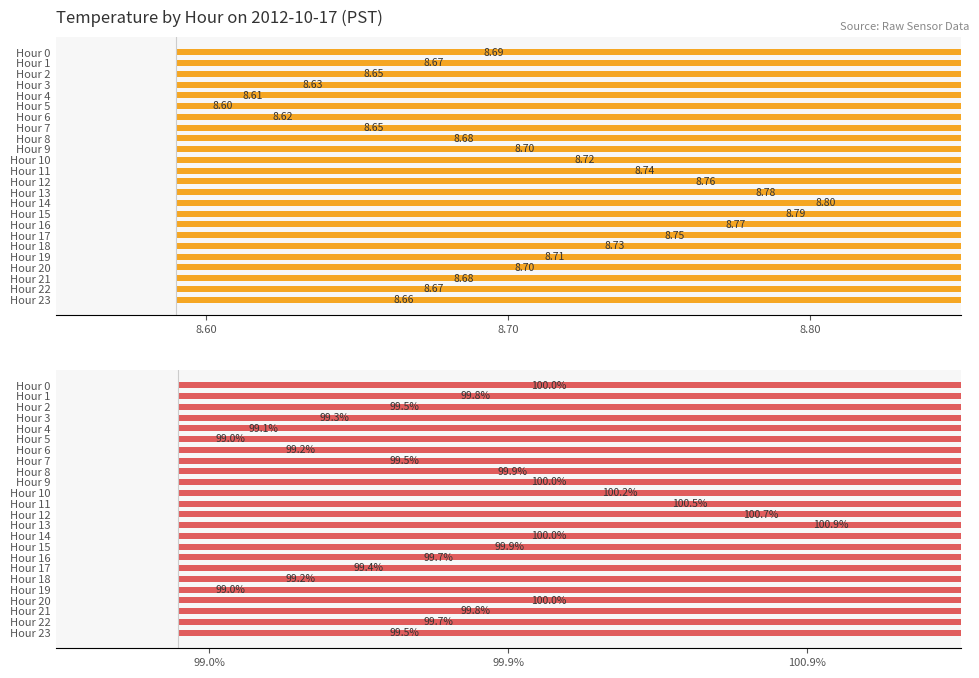

Which series changed the most between Hour 15 and Hour 23?

% of Daily Mean